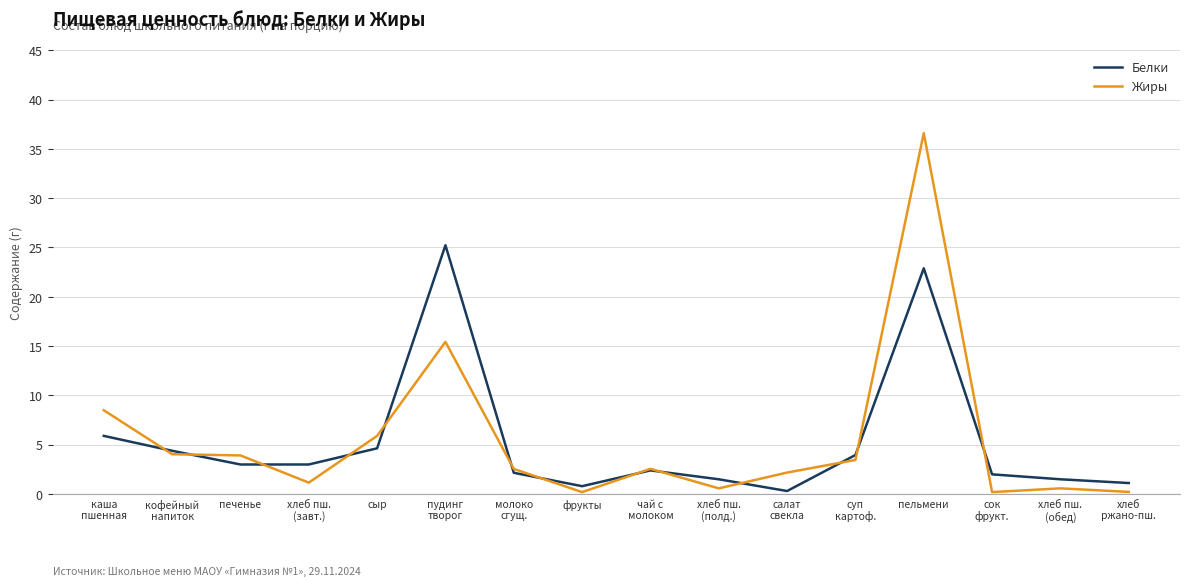

What is the highest value of the Жиры series?

36.6